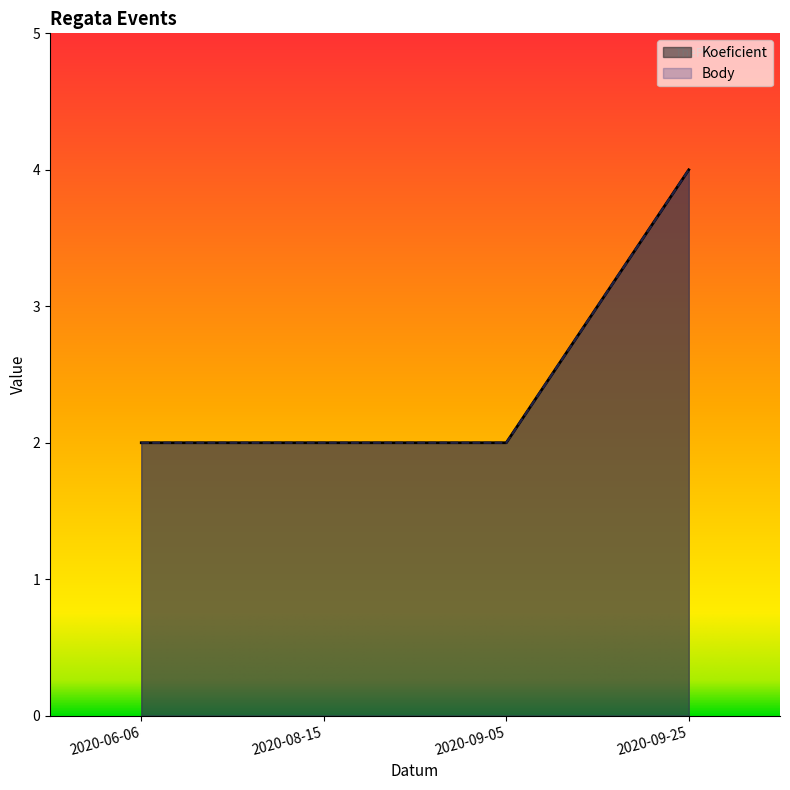

How many lines are shown in the chart?

2